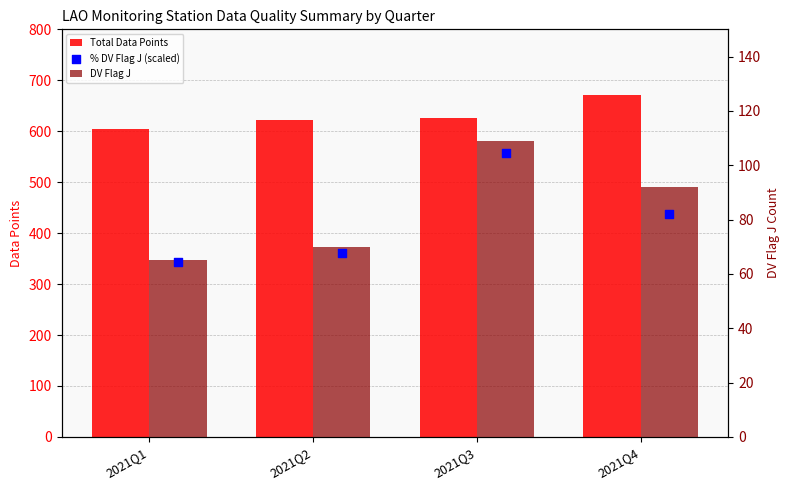

Which series contains the lowest Y value?

% DV Flag J (scaled)